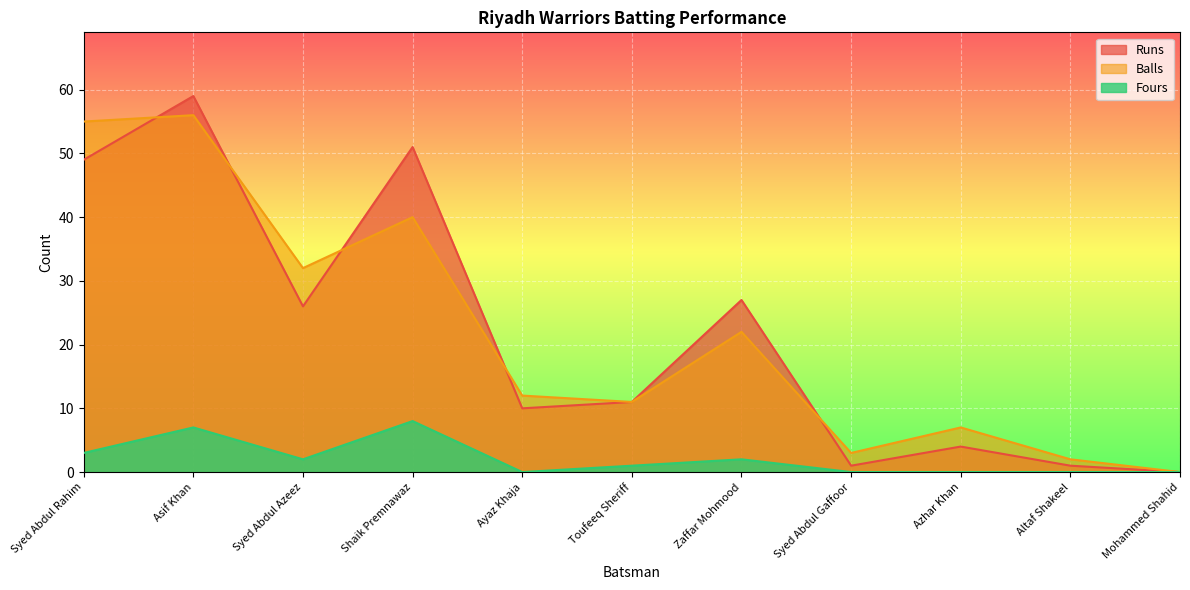

True or false: Runs and Fours intersect in this chart.

False